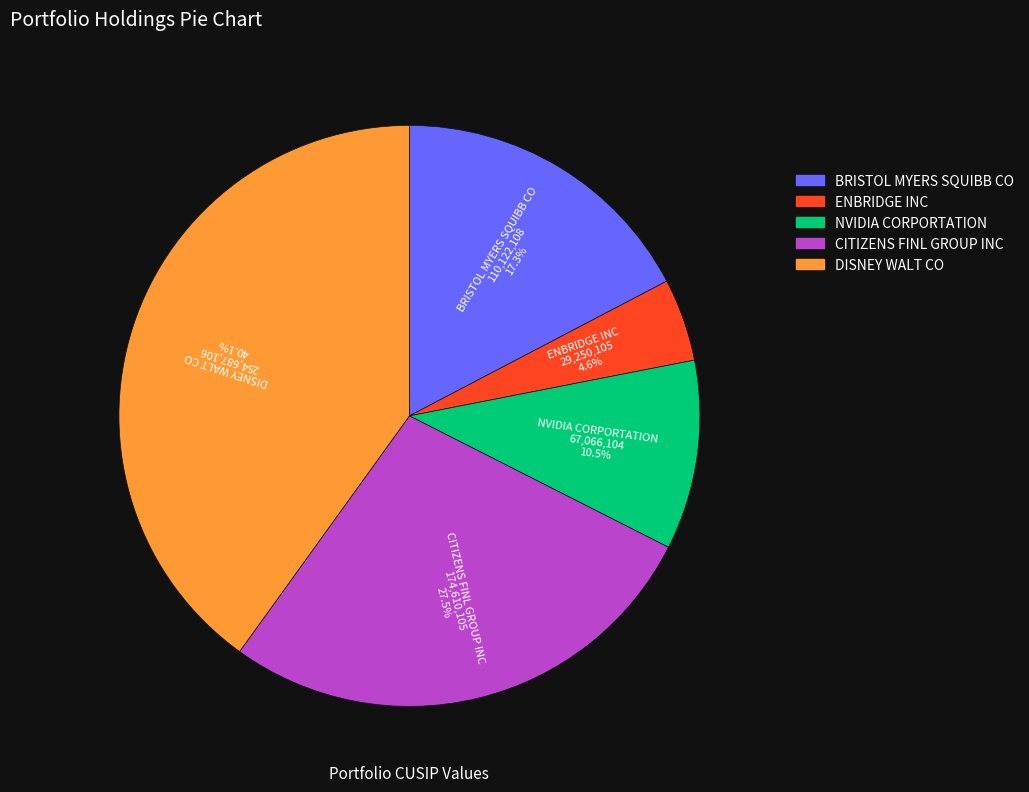

To the nearest percent, what is the combined percentage of ENBRIDGE INC and BRISTOL MYERS SQUIBB CO?

22%